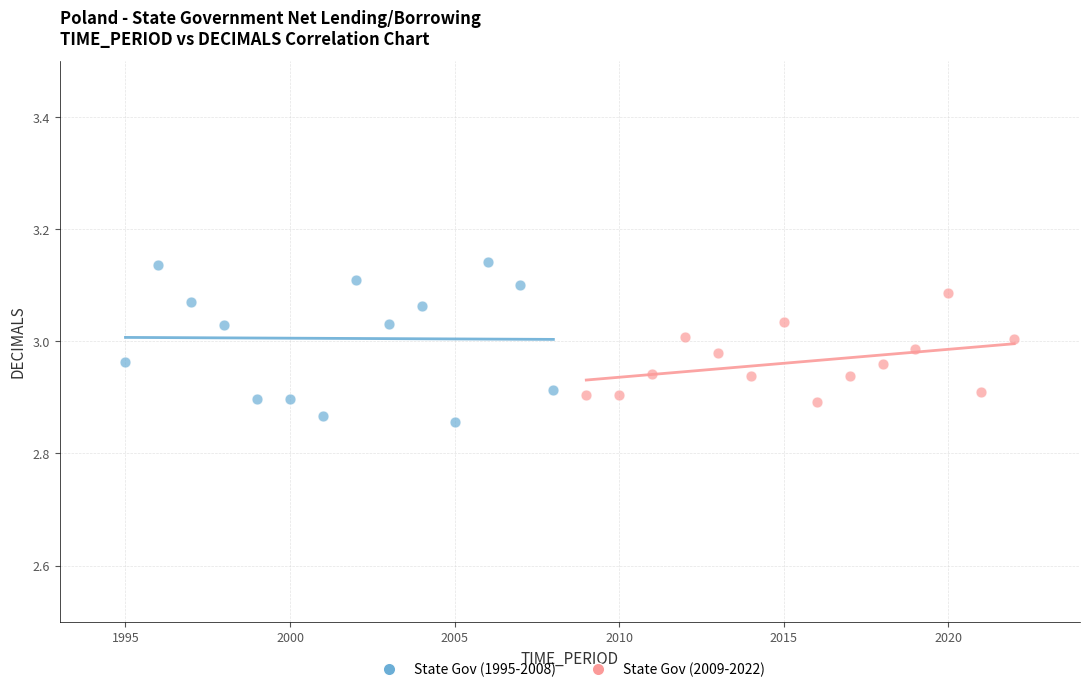

Which series contains the lowest Y value?

State Gov (1995-2008)